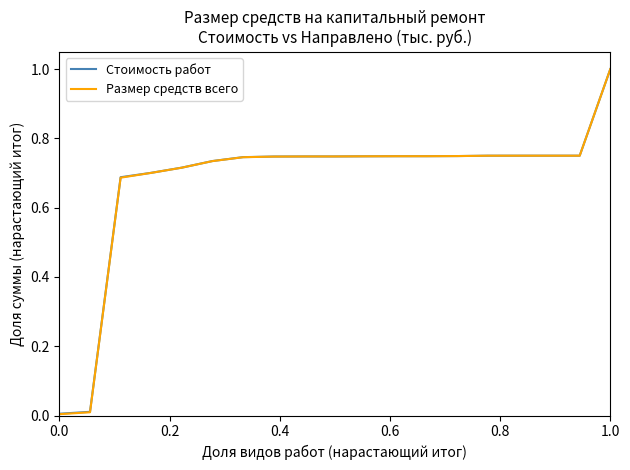

What is the sum of all Размер средств всего values?

12.8